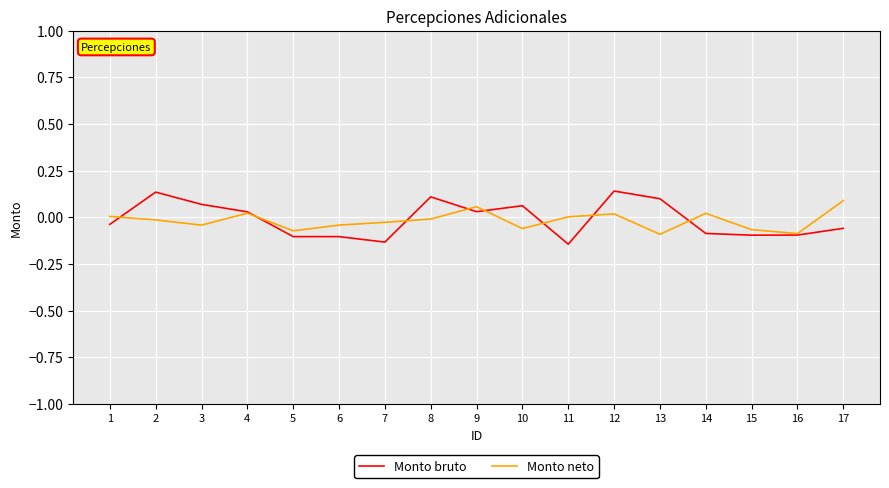

Is the value of Monto bruto at 10 greater than the value of Monto neto at 11?

Yes